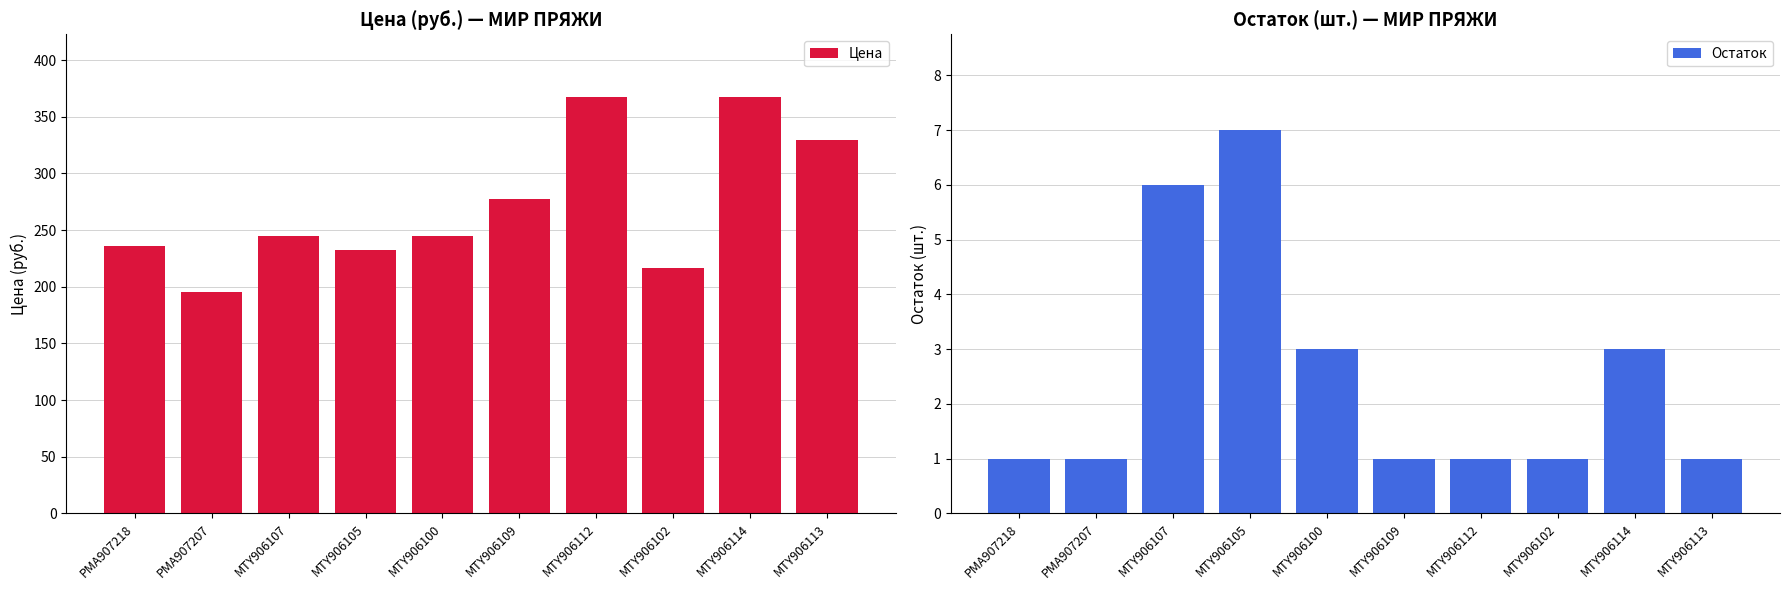

What is the value of the Остаток bar at the 4th from the left?

7